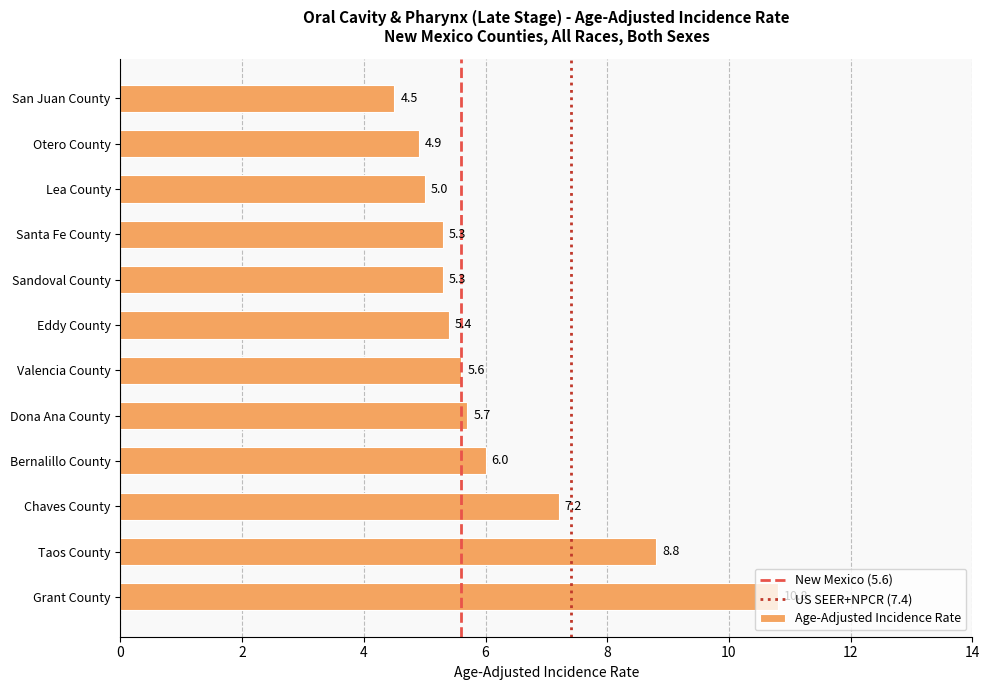

What is the average value?

6.2